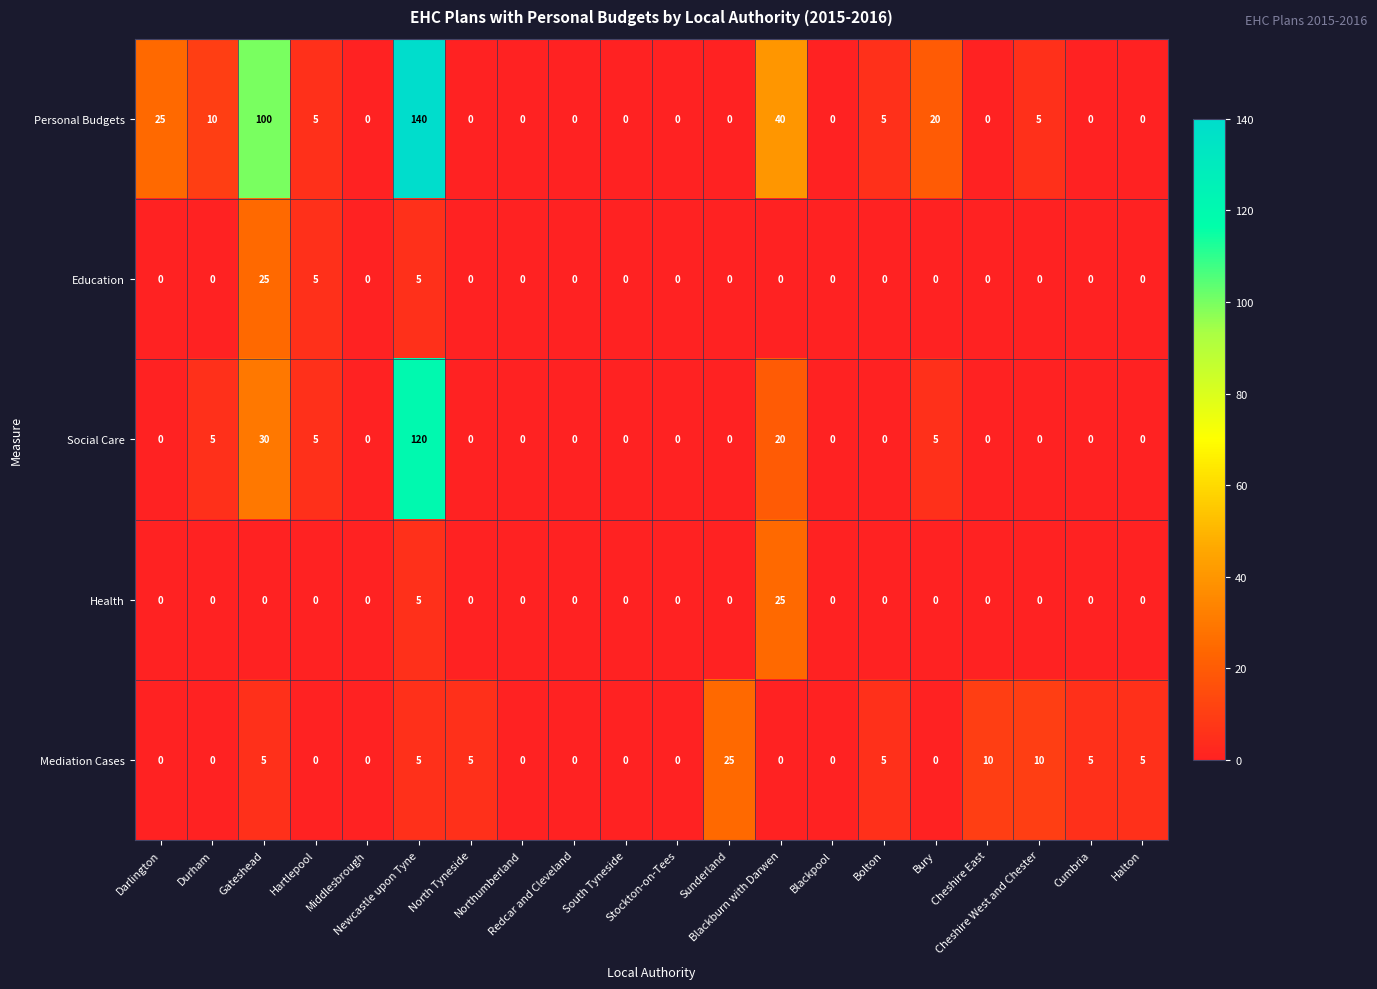

Count the Mediation Cases values in the range 0 to 5.

17